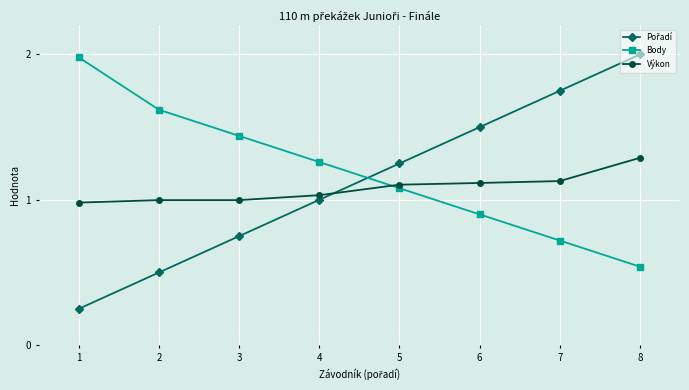

At how many categories does at least one series exceed 1?

8